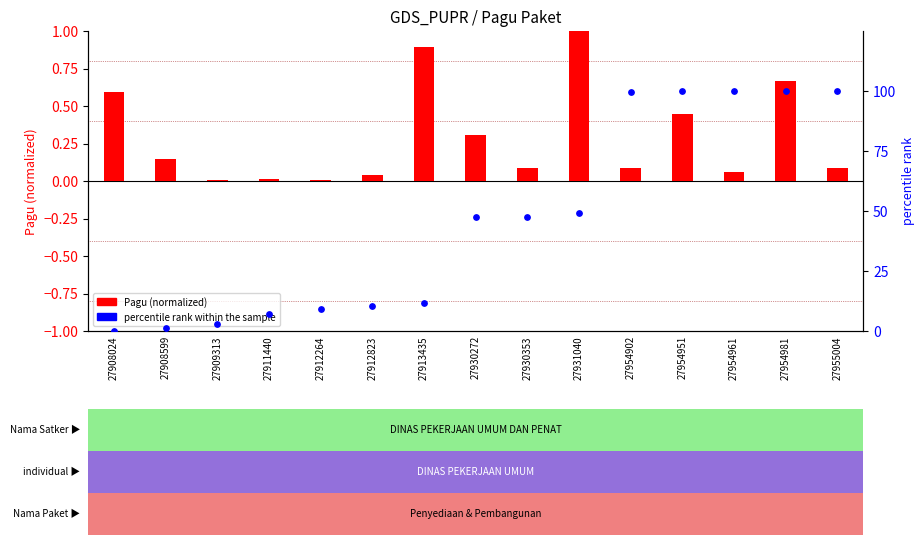

At how many categories does at least one series exceed 41?

8